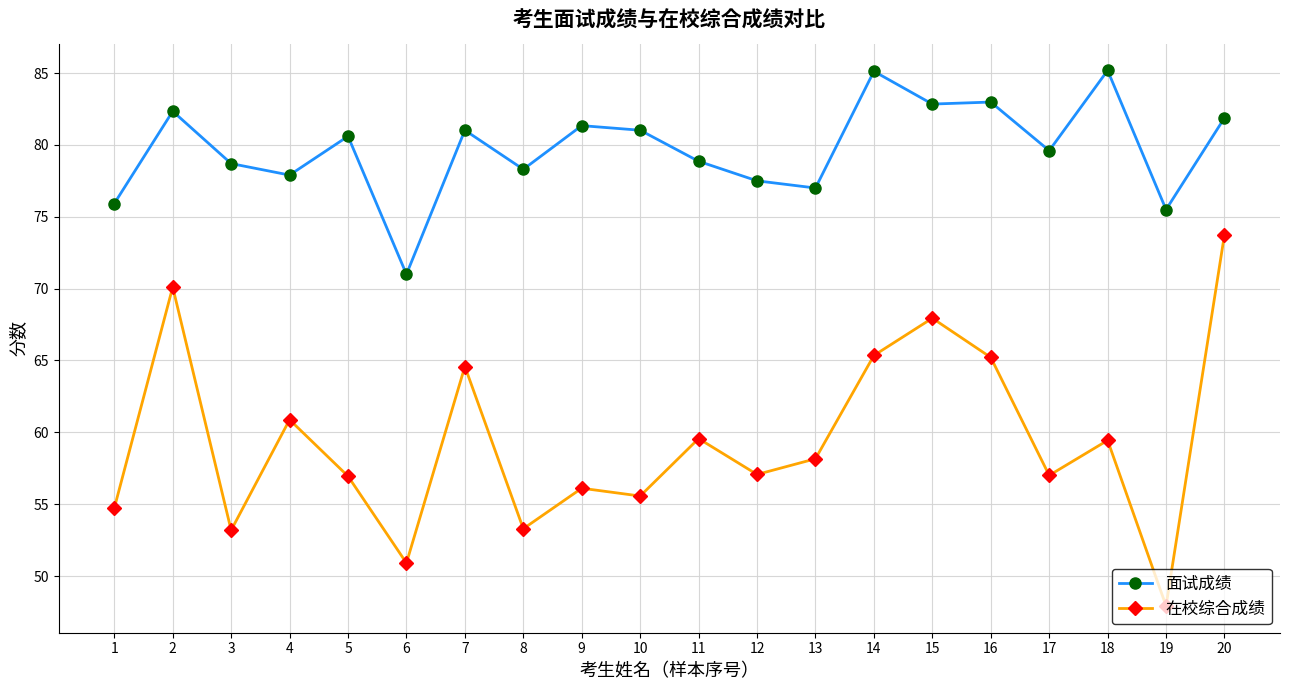

Between 3 and 10, which series saw the biggest shift?

在校综合成绩